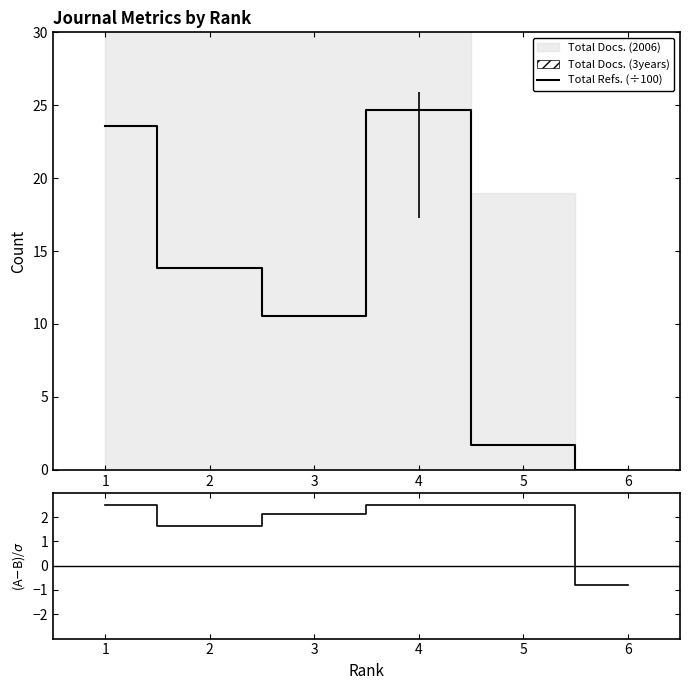

Which series has the largest total across all categories?

Total Refs. (÷100)